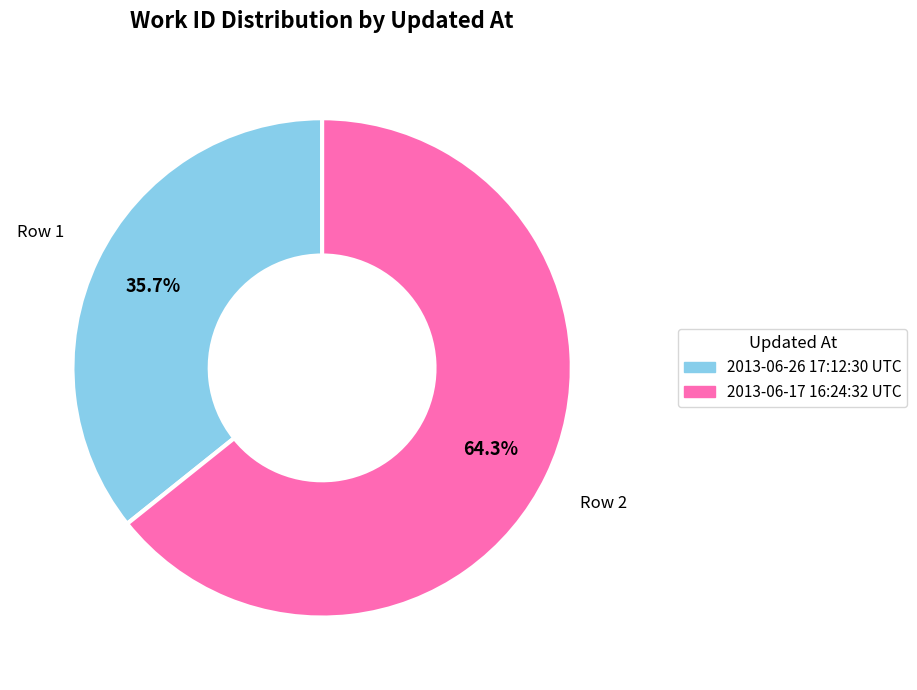

Which has a higher value, 2013-06-26 17:12:30 UTC or 2013-06-17 16:24:32 UTC?

2013-06-17 16:24:32 UTC